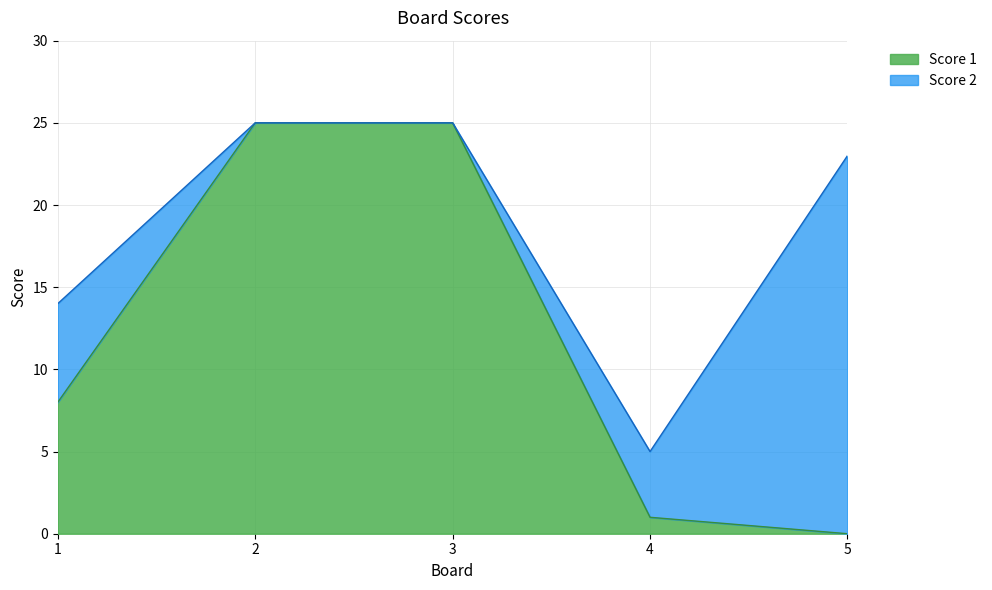

Which has a higher value, 1 or 3?

3